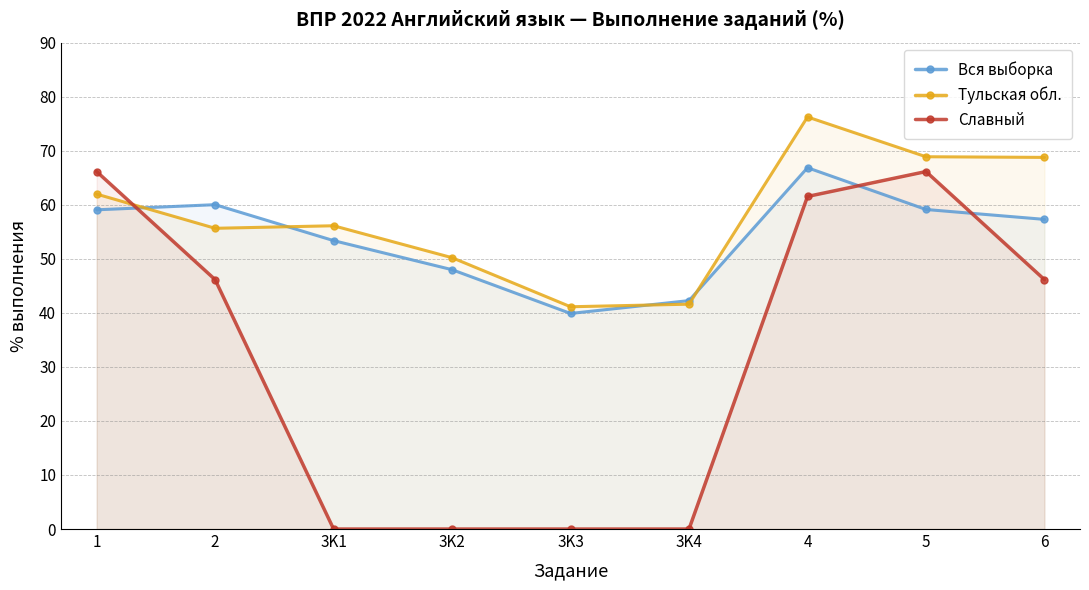

At which category does Тульская обл. reach its first local valley?

2